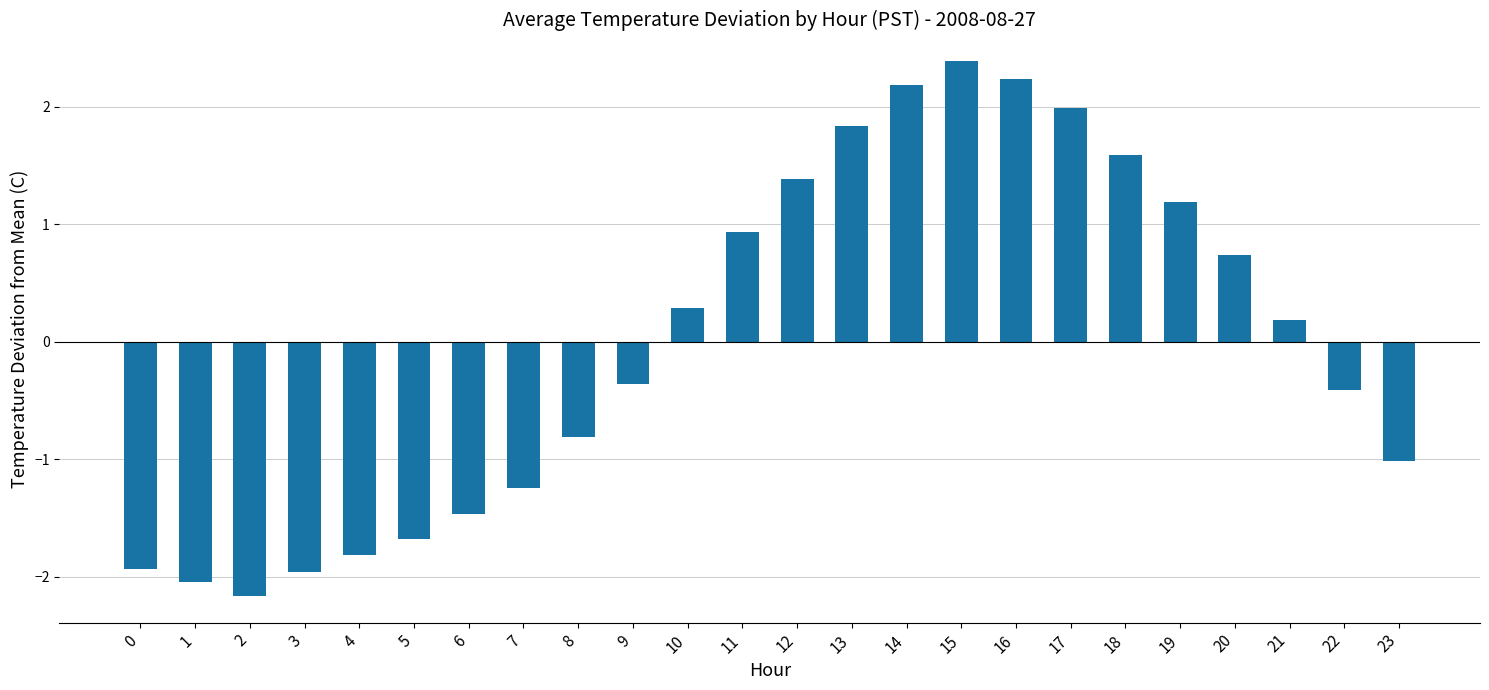

Are the bars horizontal?

No